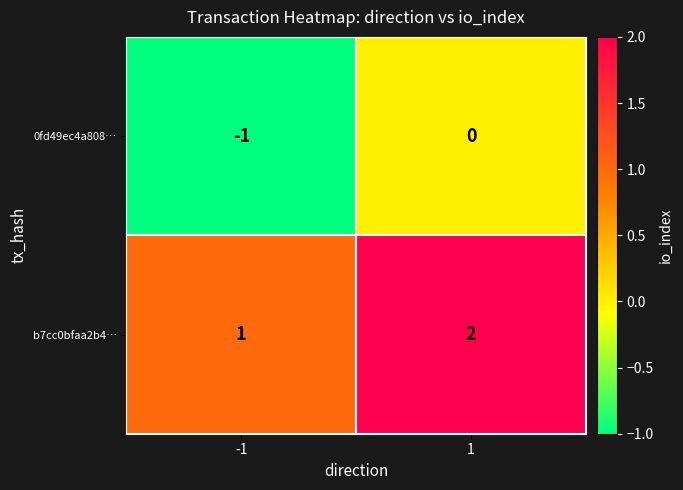

List the series in order of their peak value, lowest first.

0fd49ec4a808…, b7cc0bfaa2b4…